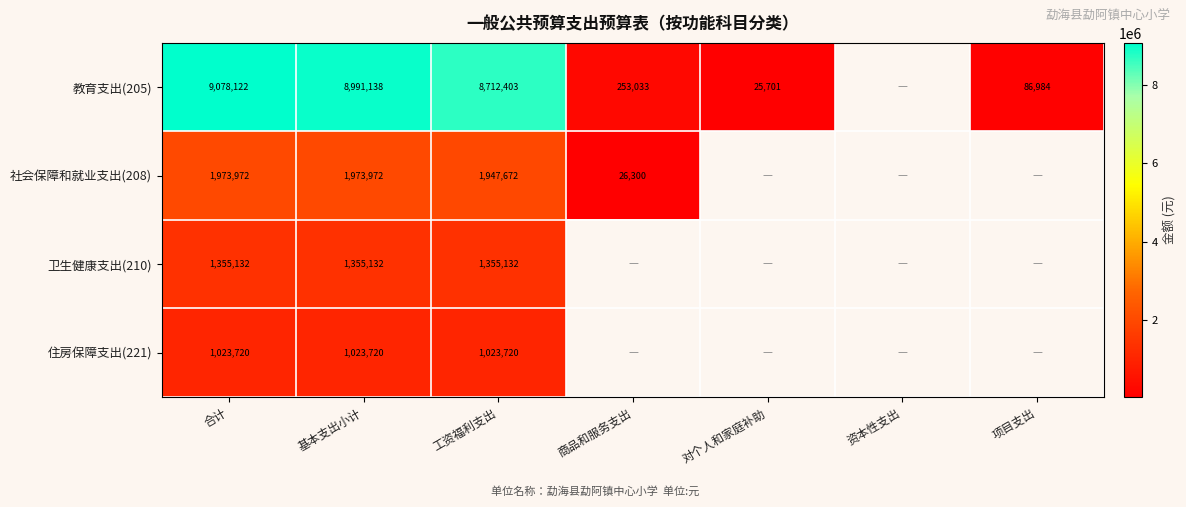

Which has a higher value, 项目支出 or 基本支出小计?

基本支出小计